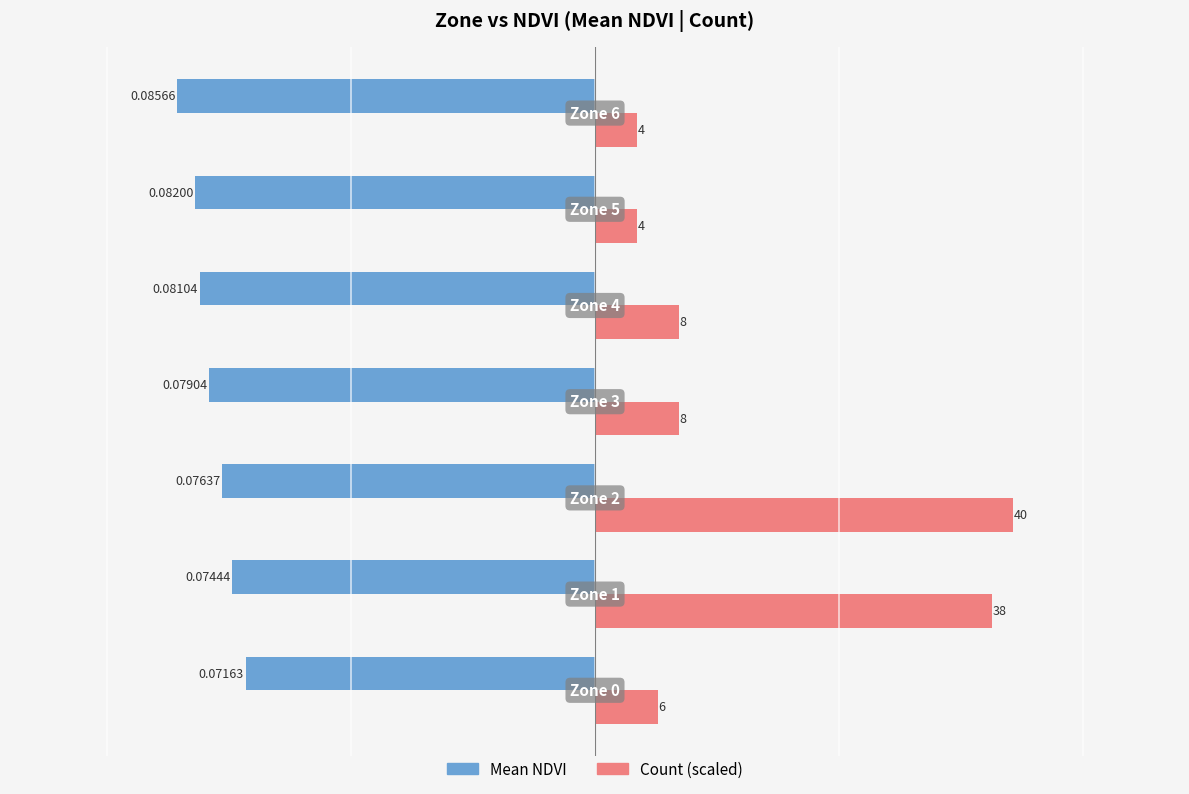

Which series has the largest total across all categories?

Count (scaled)